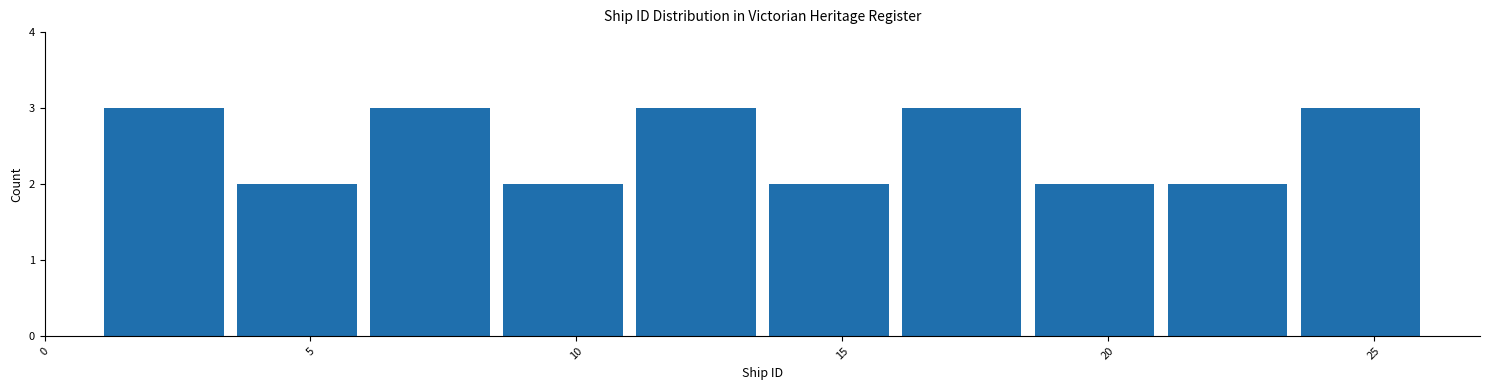

Reading left to right, transcribe this chart: for each bar, give the range it covers on the x-axis and its height. The values are not printed on the chart, so give them approximately, as read against the axis.

1.0 to 3.5: 3
3.5 to 6.0: 2
6.0 to 8.5: 3
8.5 to 11.0: 2
11.0 to 13.5: 3
13.5 to 16.0: 2
16.0 to 18.5: 3
18.5 to 21.0: 2
21.0 to 23.5: 2
23.5 to 26.0: 3